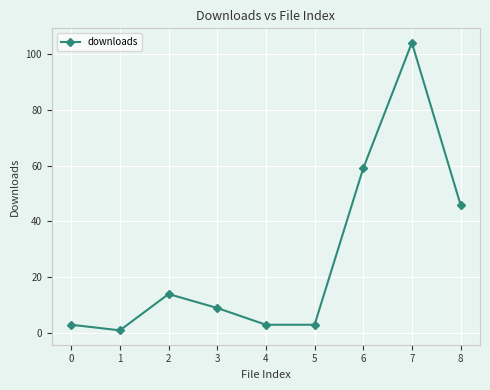

What is the maximum value shown in the chart?

104